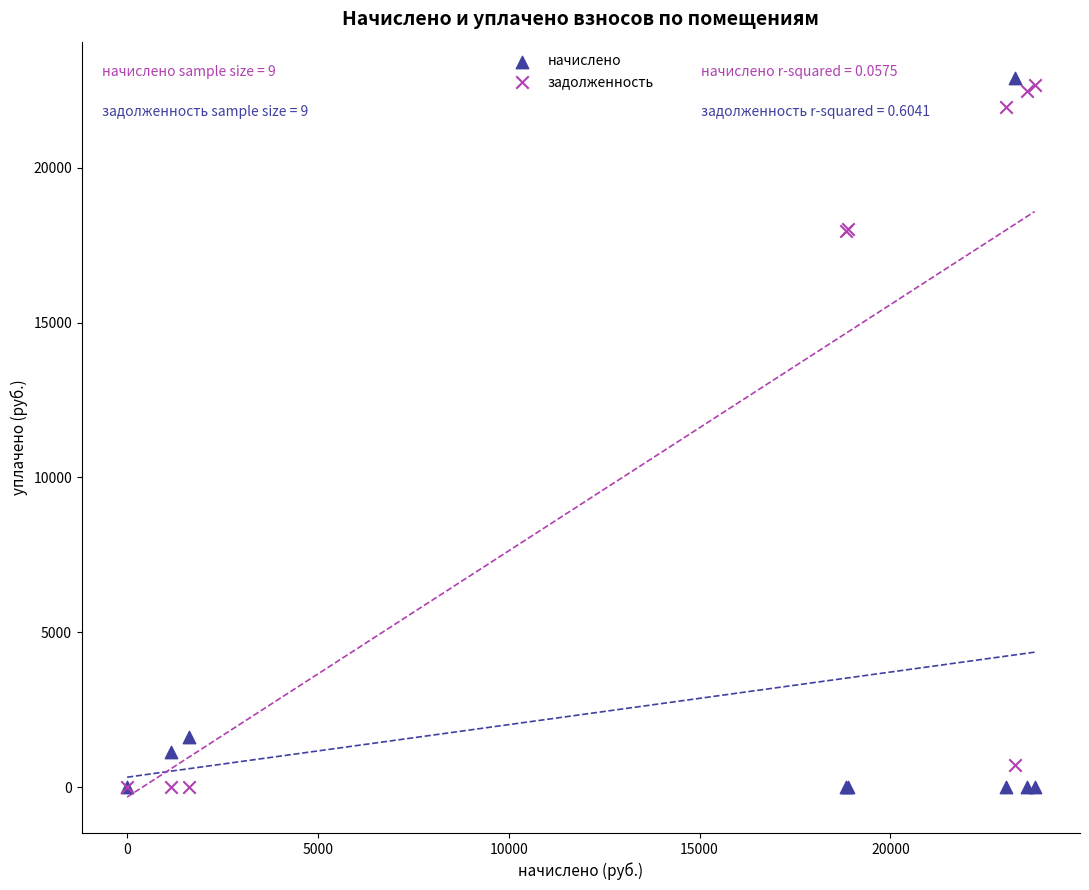

What is the X range (max minus min) for the scatter plot?

23777.9